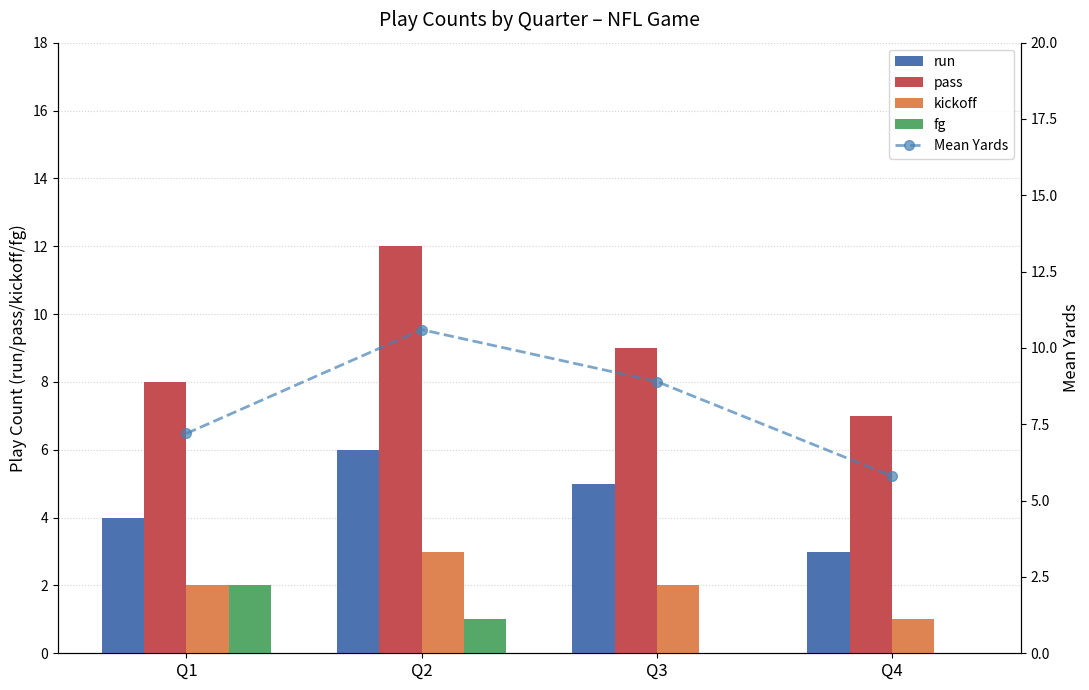

Reading right to left, transcribe all the data shown in this chart.

run: Q4=3.0	Q3=5.0	Q2=6.0	Q1=4.0
pass: Q4=7.0	Q3=9.0	Q2=12.0	Q1=8.0
kickoff: Q4=1.0	Q3=2.0	Q2=3.0	Q1=2.0
fg: Q4=0.0	Q3=0.0	Q2=1.0	Q1=2.0
Mean Yards: Q4=5.8	Q3=8.9	Q2=10.6	Q1=7.2